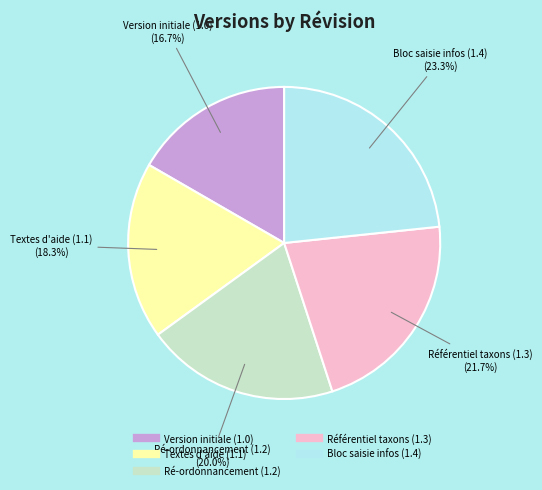

Is there a majority slice in this chart?

No